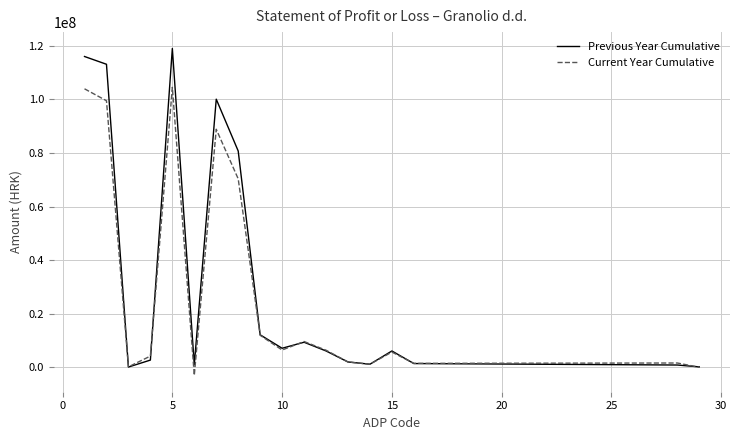

What is the highest value of the Previous Year Cumulative series?

118922734